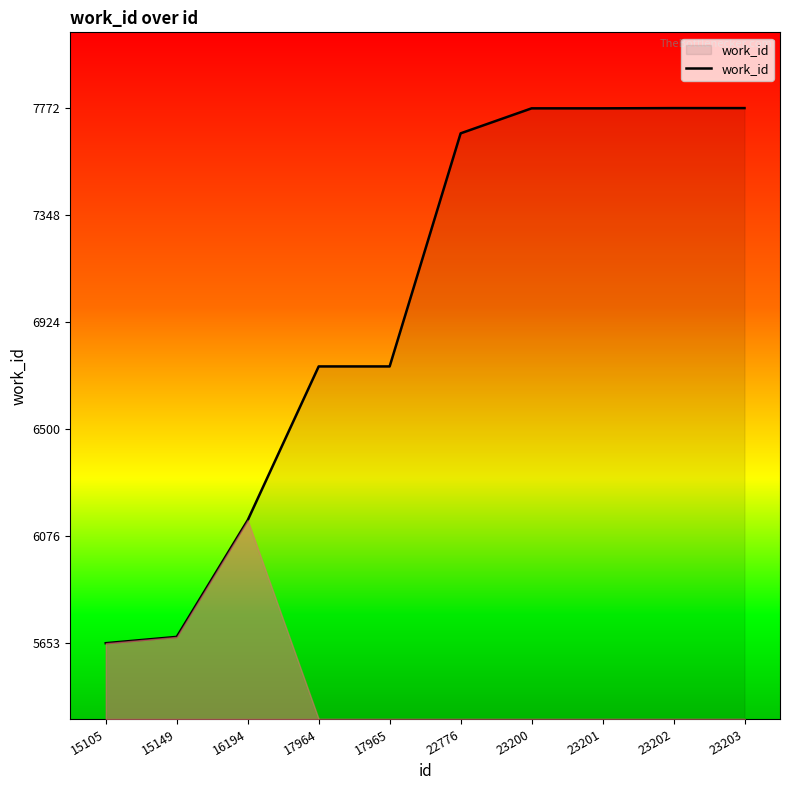

What is the approximate value at 23201, to the nearest 50?

7750